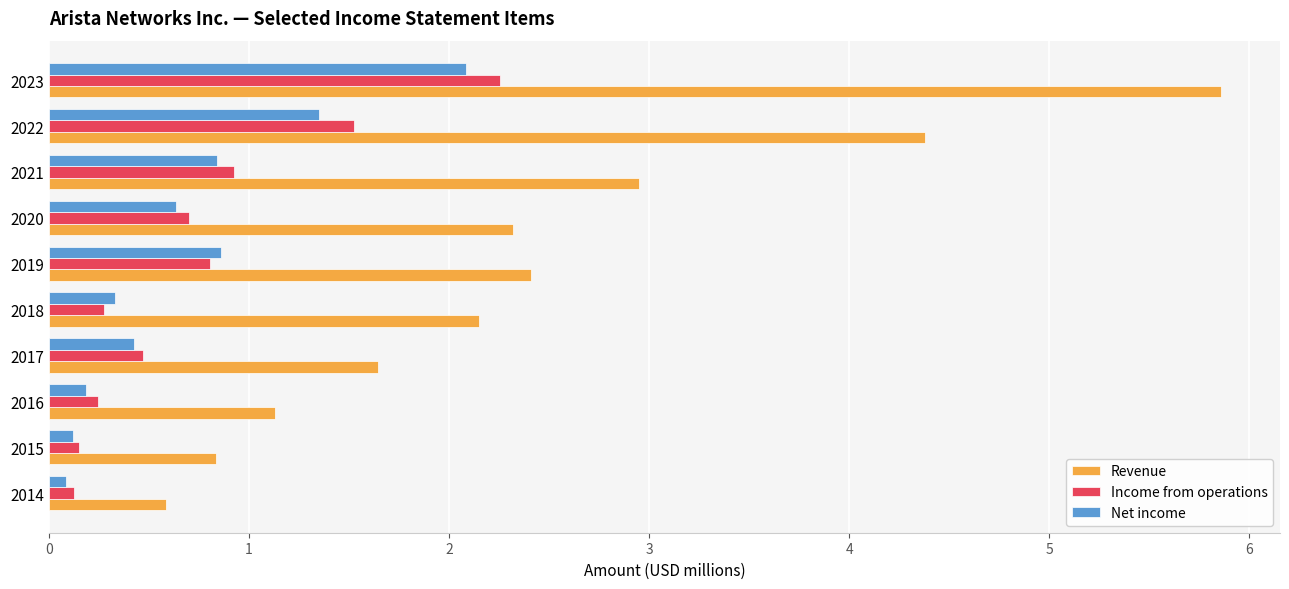

What is the highest value of the Income from operations series?

2.3